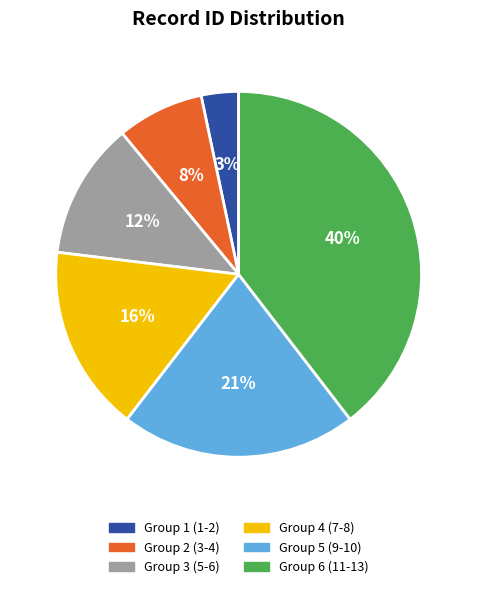

Is there a majority slice in this chart?

No